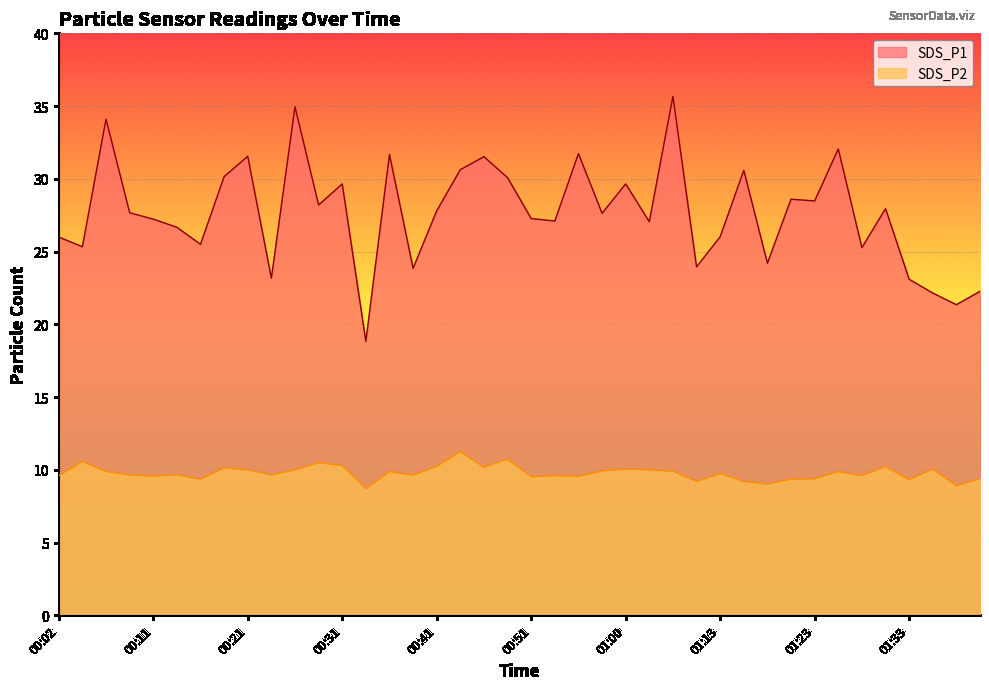

Which label corresponds to the smallest value in the chart?

00:33